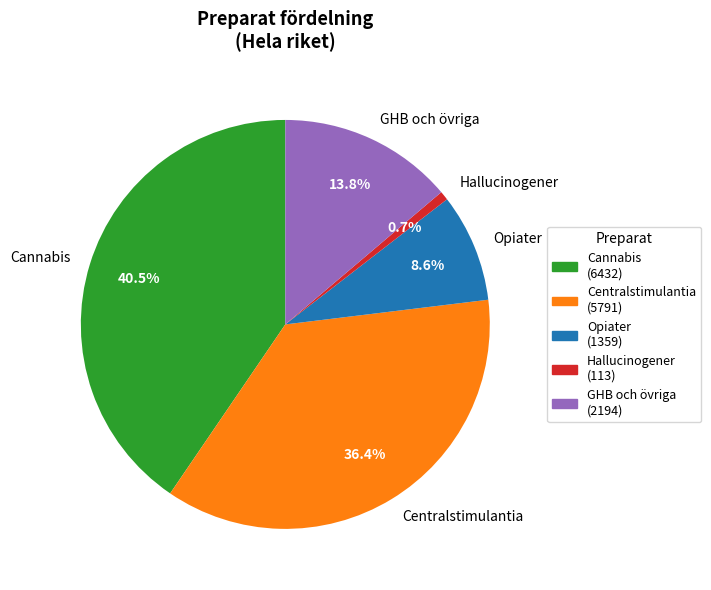

What is the ratio of the value at GHB och övriga to the value at Opiater?

1.6